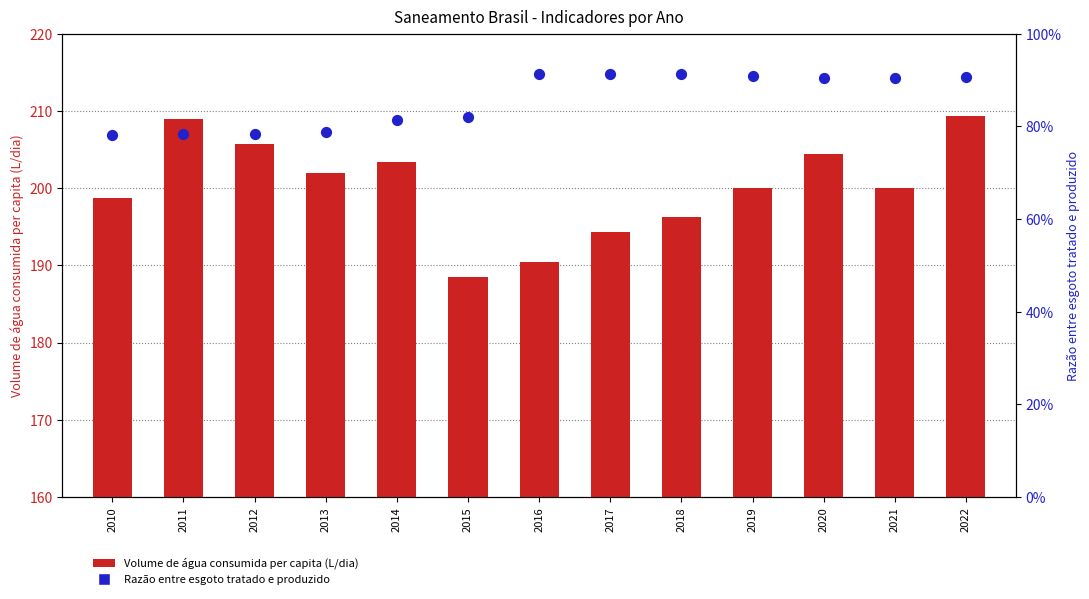

Which series reaches the minimum Y coordinate?

Razão esgoto tratado / produzido